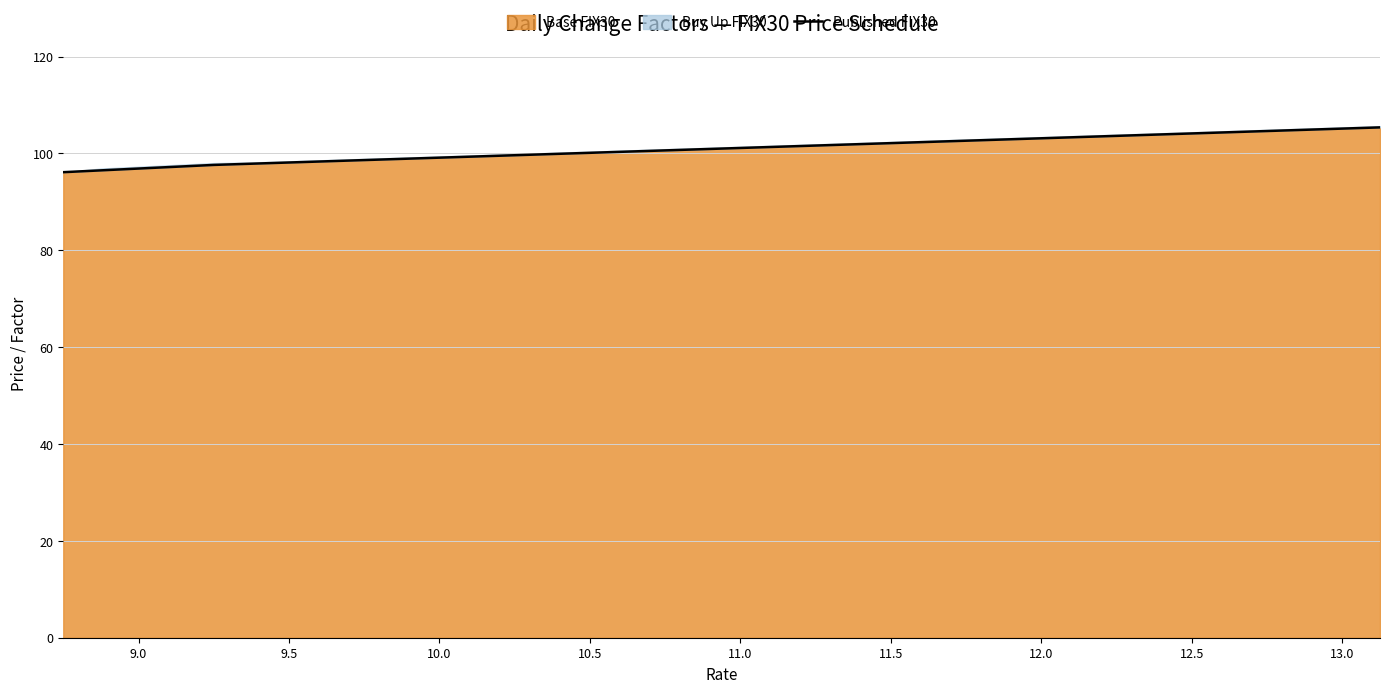

The Base FIX30 series shows 96.9 at 9.0. True or false?

True